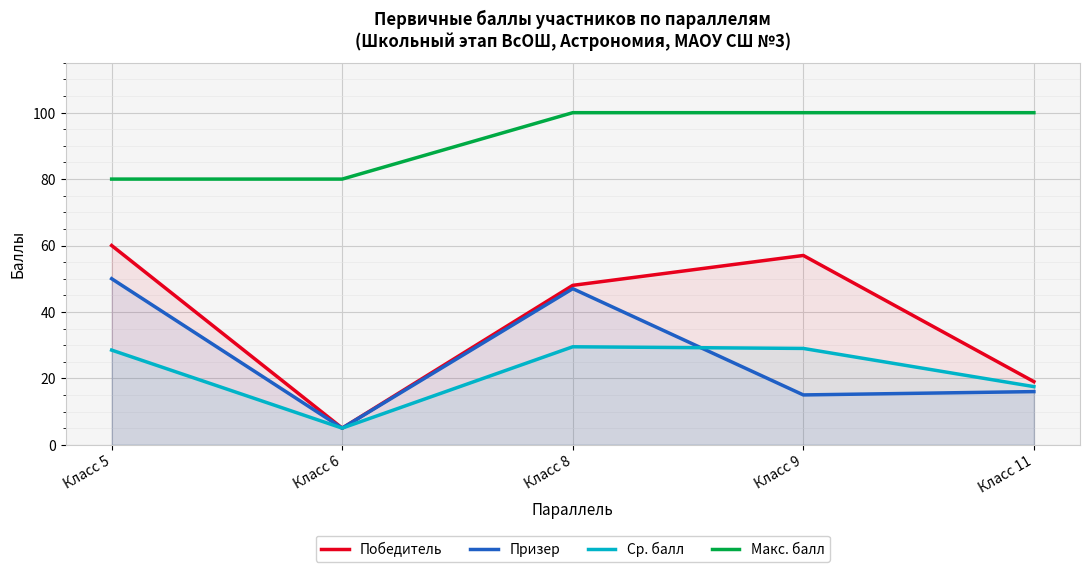

What is the average value of the Призер series?

26.6